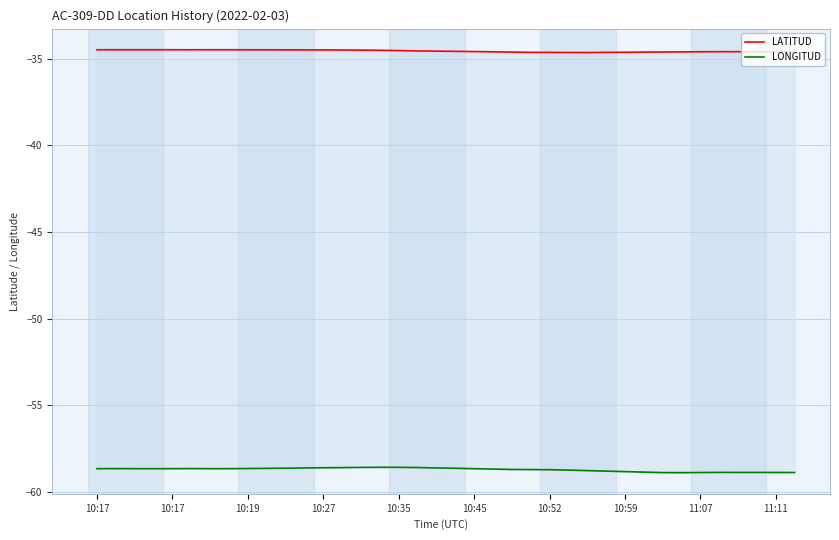

True or false: LONGITUD has a value of -58.8 at 25.

True